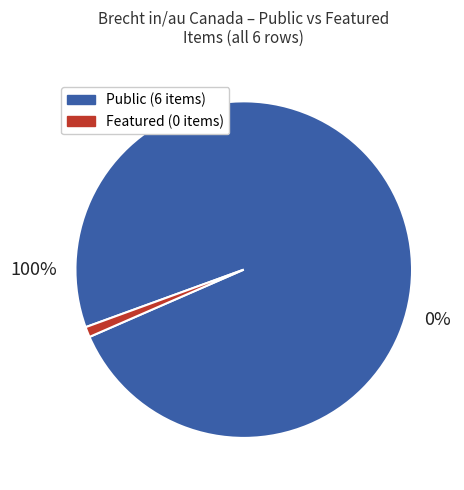

Is the sum of 648 and 368 greater than half?

No